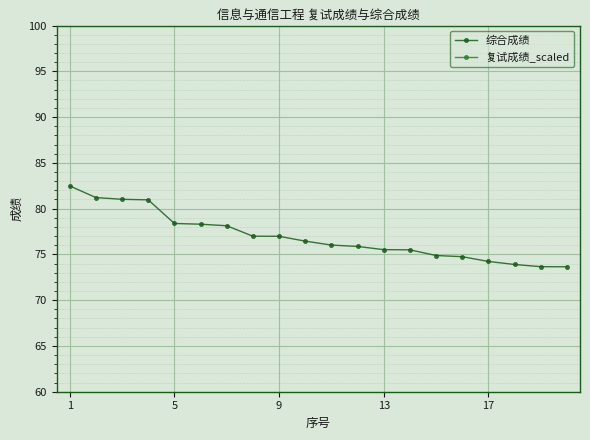

Is it true that 复试成绩_scaled equals 21.5 at 7?

True